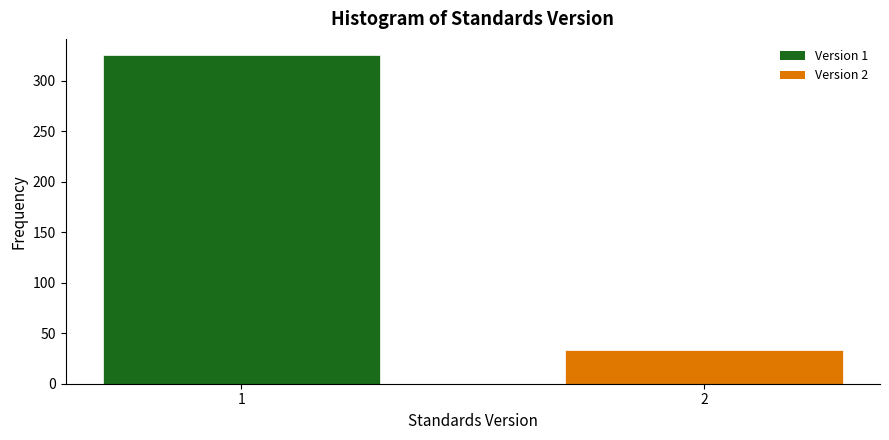

Reading left to right, extract all data points from this chart.

325	33